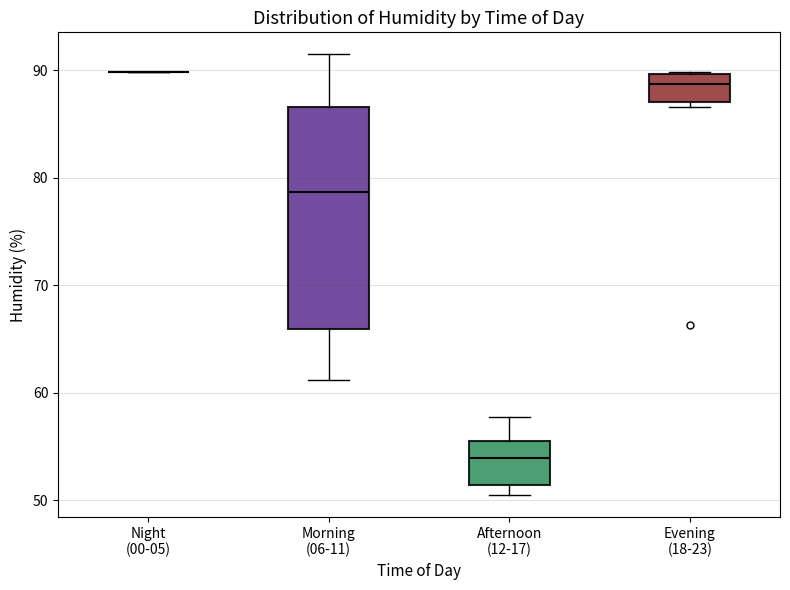

Where does the upper whisker of the box for Morning (06-11) end on the y-axis? The values are not printed on the chart, so give them approximately, as read against the axis.

92